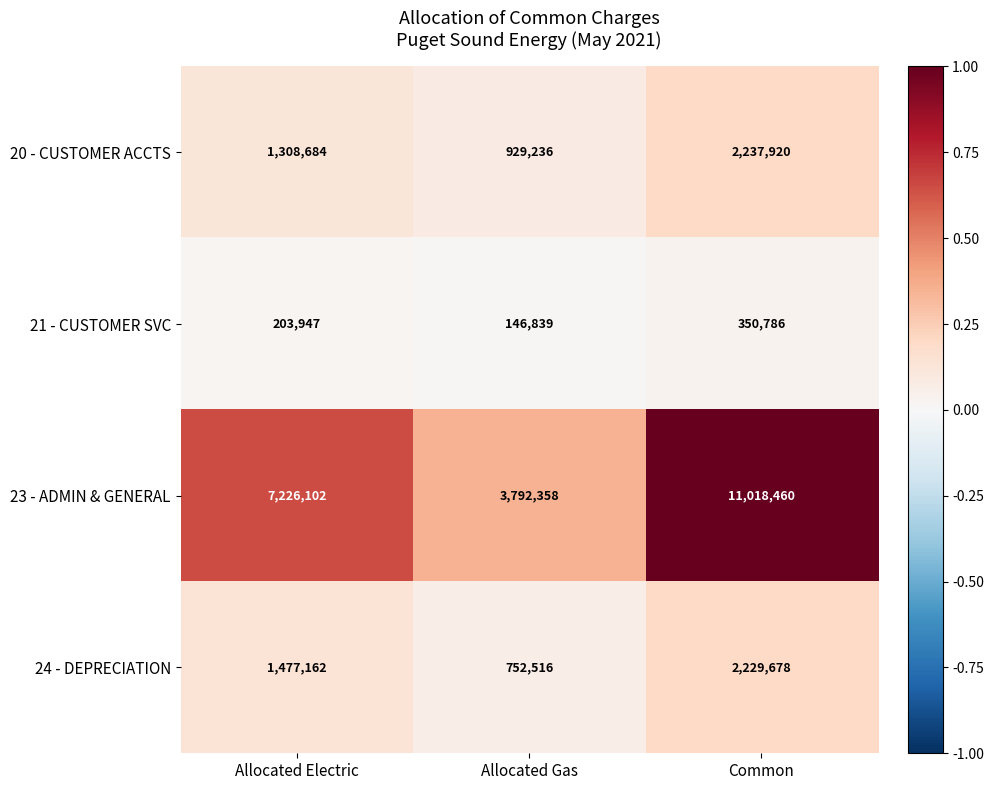

The 20 - CUSTOMER ACCTS series shows 1308684 at Allocated Electric. True or false?

True